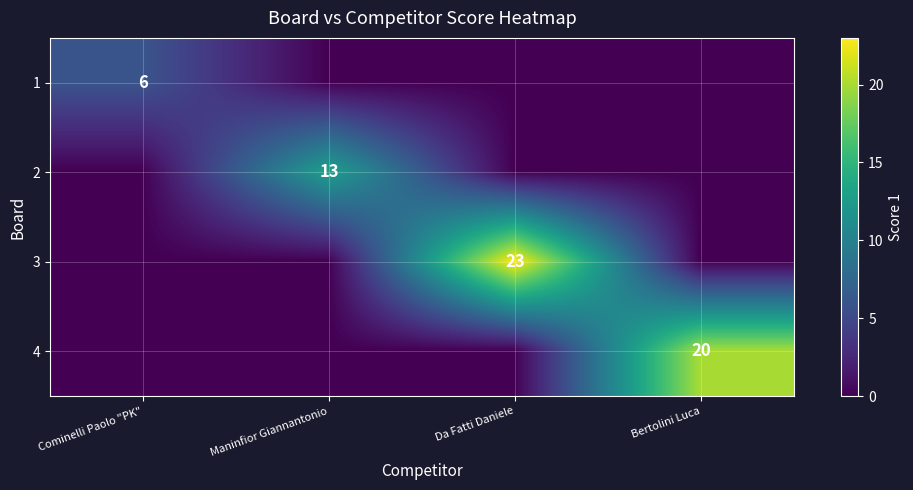

What is the spread (max minus min) of values at Da Fatti Daniele?

23